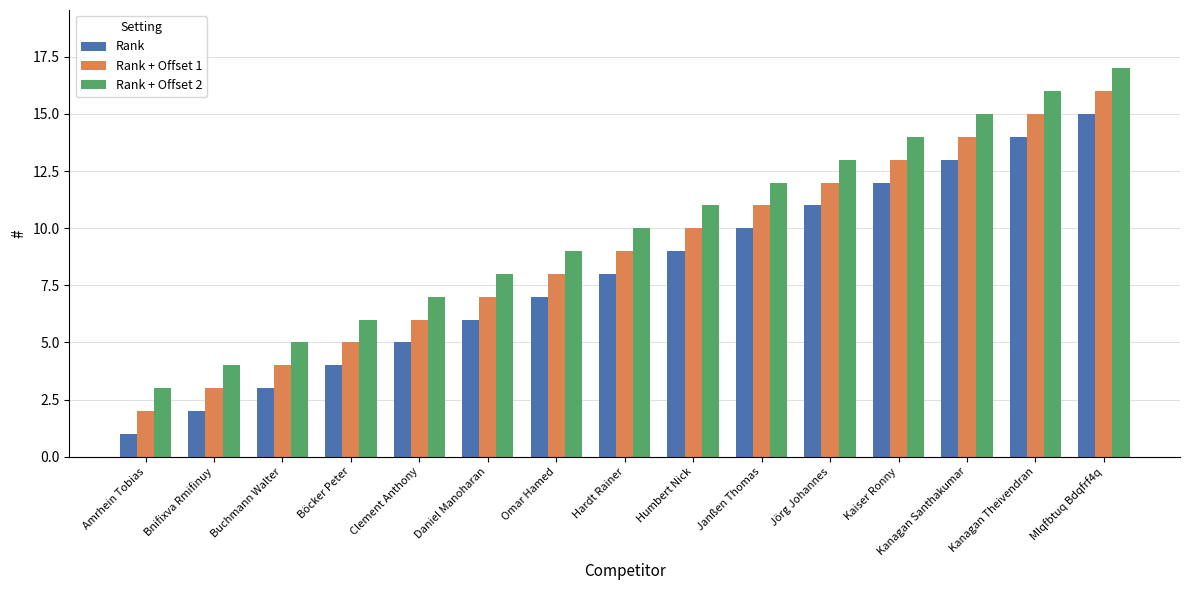

What is the average value of the Rank + Offset 1 series?

9